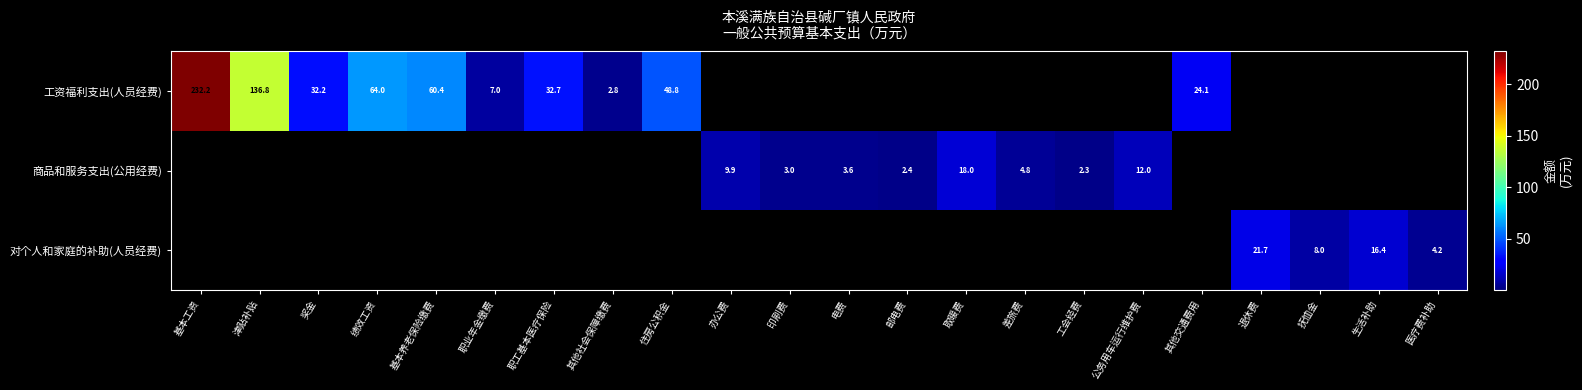

Is it true that 商品和服务支出(公用经费) equals 1.3 at 邮电费?

False